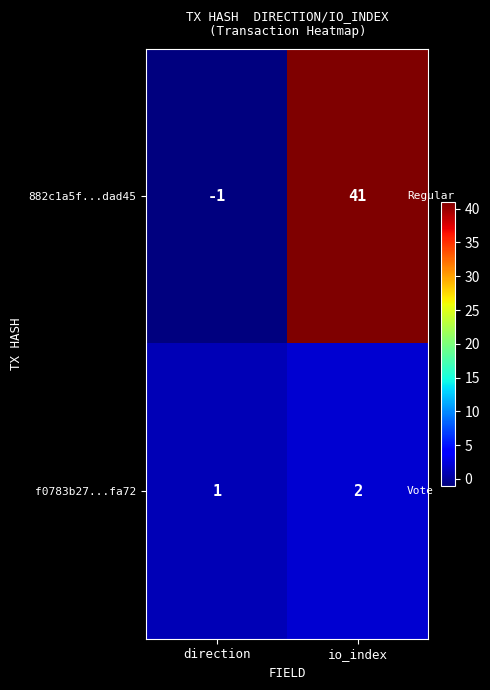

Reading left to right, transcribe all the data shown in this chart.

882c1a5f...dad45: -1	41
f0783b27...fa72: 1	2